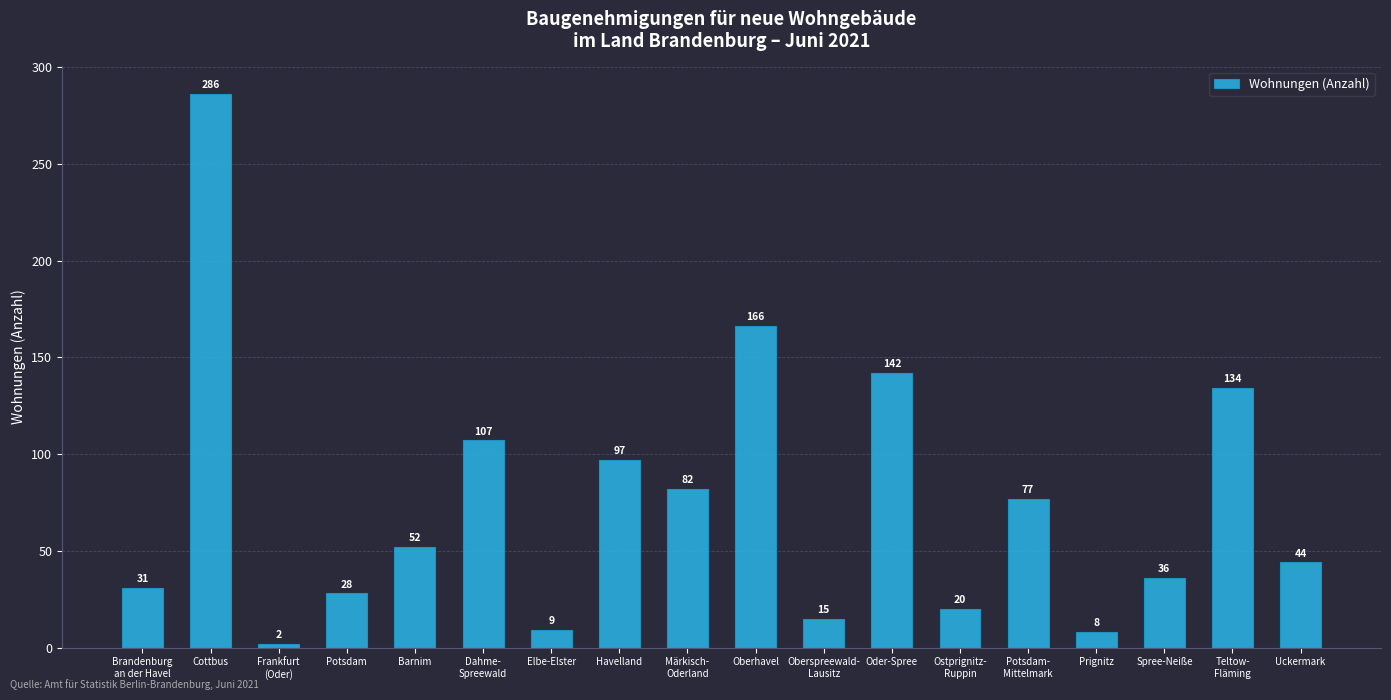

Reading left to right, list all the values displayed in this chart.

31	286	2	28	52	107	9	97	82	166	15	142	20	77	8	36	134	44